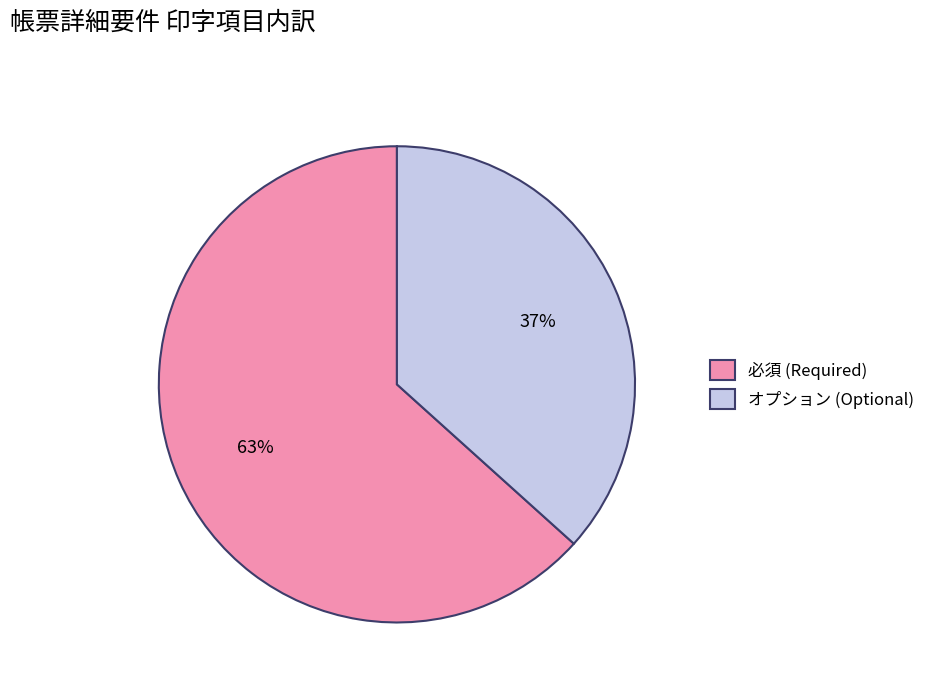

True or false: オプション accounts for 37% of the total.

True